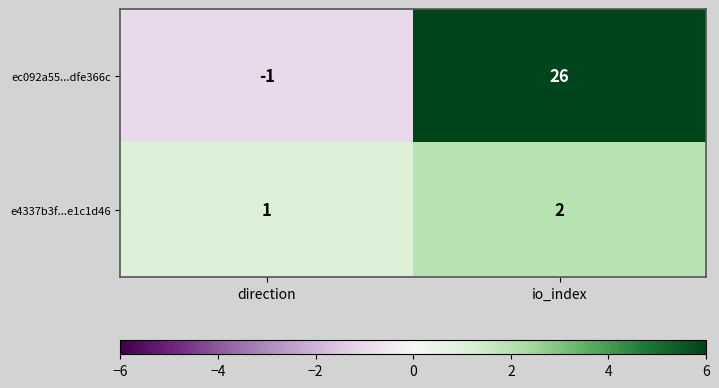

List the series in order of their peak value, lowest first.

e4337b3f...e1c1d46, ec092a55...dfe366c